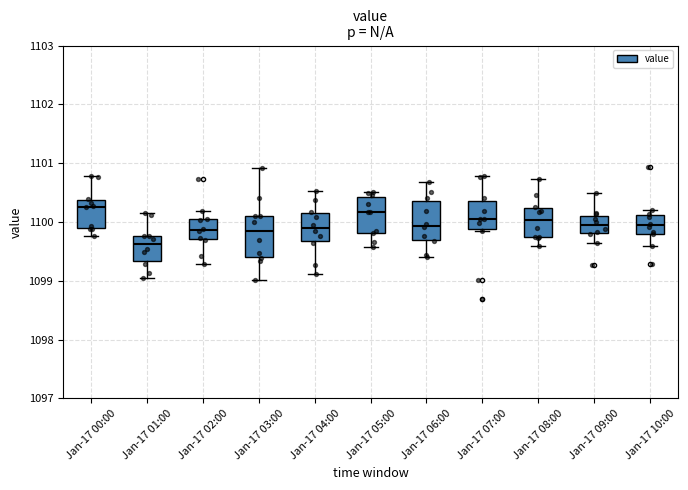

Reading left to right, transcribe this box plot: for each box, give where its median line is, the range the box spans, and where its two whiskers end, as read against the y-axis. The values are not printed on the chart, so give them approximately, as read against the axis.

Jan-17 00:00: median 1100.3, box 1099.9 to 1100.4, whiskers 1099.8 to 1100.8
Jan-17 01:00: median 1099.6, box 1099.3 to 1099.8, whiskers 1099.0 to 1100.2
Jan-17 02:00: median 1099.9, box 1099.7 to 1100.1, whiskers 1099.3 to 1100.2
Jan-17 03:00: median 1099.8, box 1099.4 to 1100.1, whiskers 1099.0 to 1100.9
Jan-17 04:00: median 1099.9, box 1099.7 to 1100.2, whiskers 1099.1 to 1100.5
Jan-17 05:00: median 1100.2, box 1099.8 to 1100.4, whiskers 1099.6 to 1100.5
Jan-17 06:00: median 1099.9, box 1099.7 to 1100.3, whiskers 1099.4 to 1100.7
Jan-17 07:00: median 1100.0, box 1099.9 to 1100.4, whiskers 1099.9 (just below the box's lower edge) to 1100.8
Jan-17 08:00: median 1100.0, box 1099.7 to 1100.2, whiskers 1099.6 to 1100.7
Jan-17 09:00: median 1099.9, box 1099.8 to 1100.1, whiskers 1099.6 to 1100.5
Jan-17 10:00: median 1099.9, box 1099.8 to 1100.1, whiskers 1099.6 to 1100.2